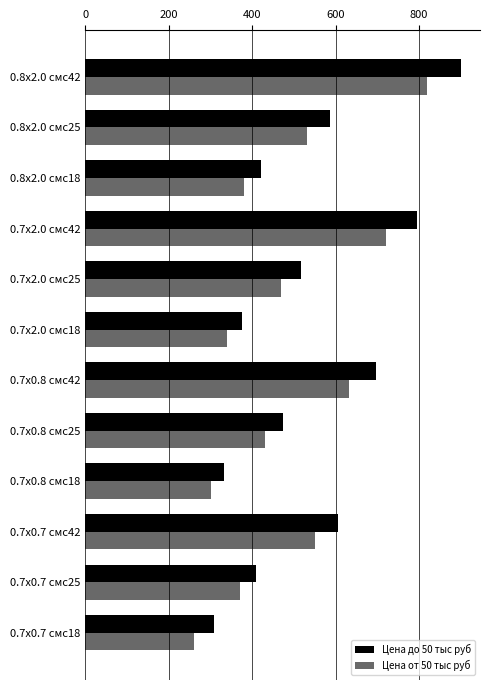

What is the difference between the maximum and minimum values in the Цена от 50 тыс руб series?

558.0